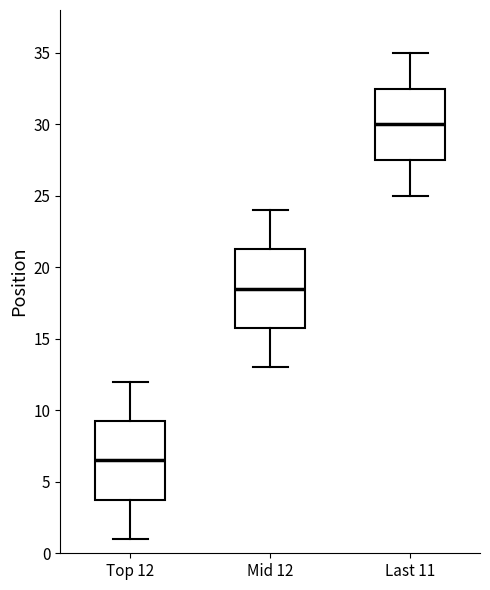

Reading left to right, transcribe this box plot: for each box, give where its median line is, the range the box spans, and where its two whiskers end, as read against the y-axis. The values are not printed on the chart, so give them approximately, as read against the axis.

Top 12: median 6.5, box 4.0 to 9.5, whiskers 1.0 to 12.0
Mid 12: median 18.5, box 16.0 to 21.5, whiskers 13.0 to 24.0
Last 11: median 30.0, box 27.5 to 32.5, whiskers 25.0 to 35.0